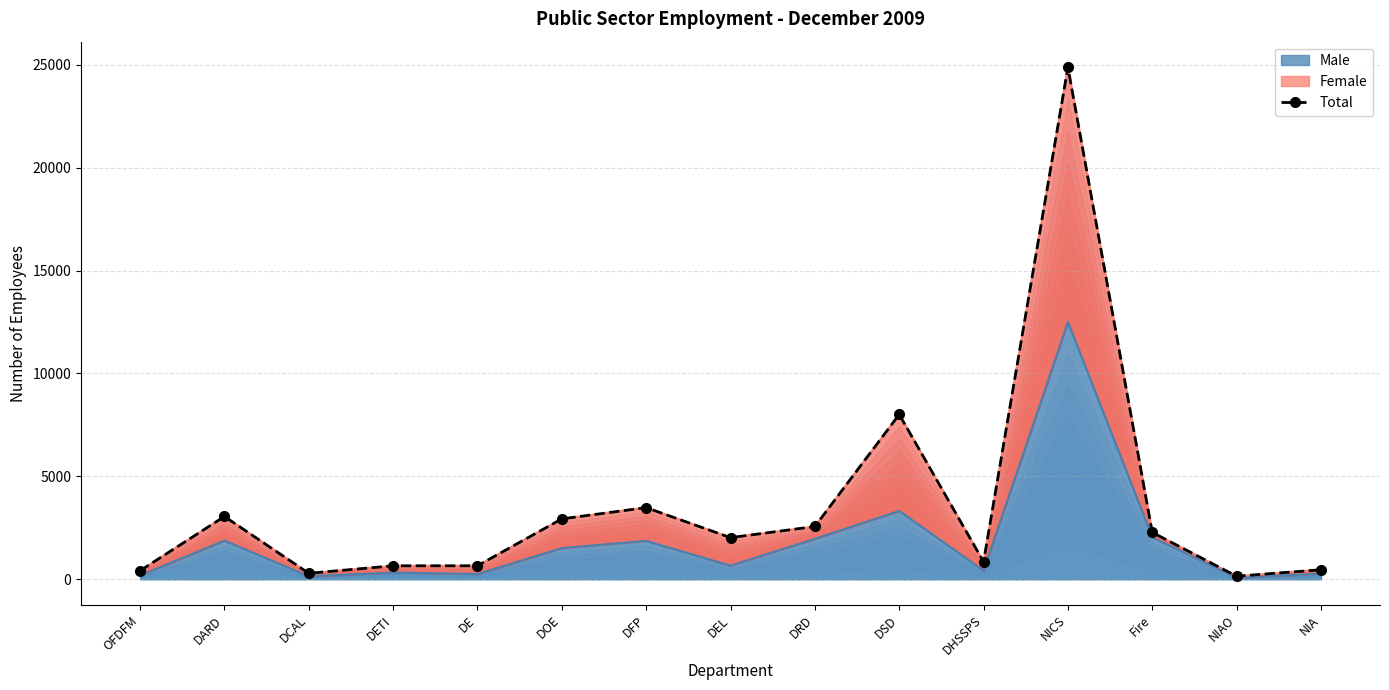

How many lines are shown in the chart?

1